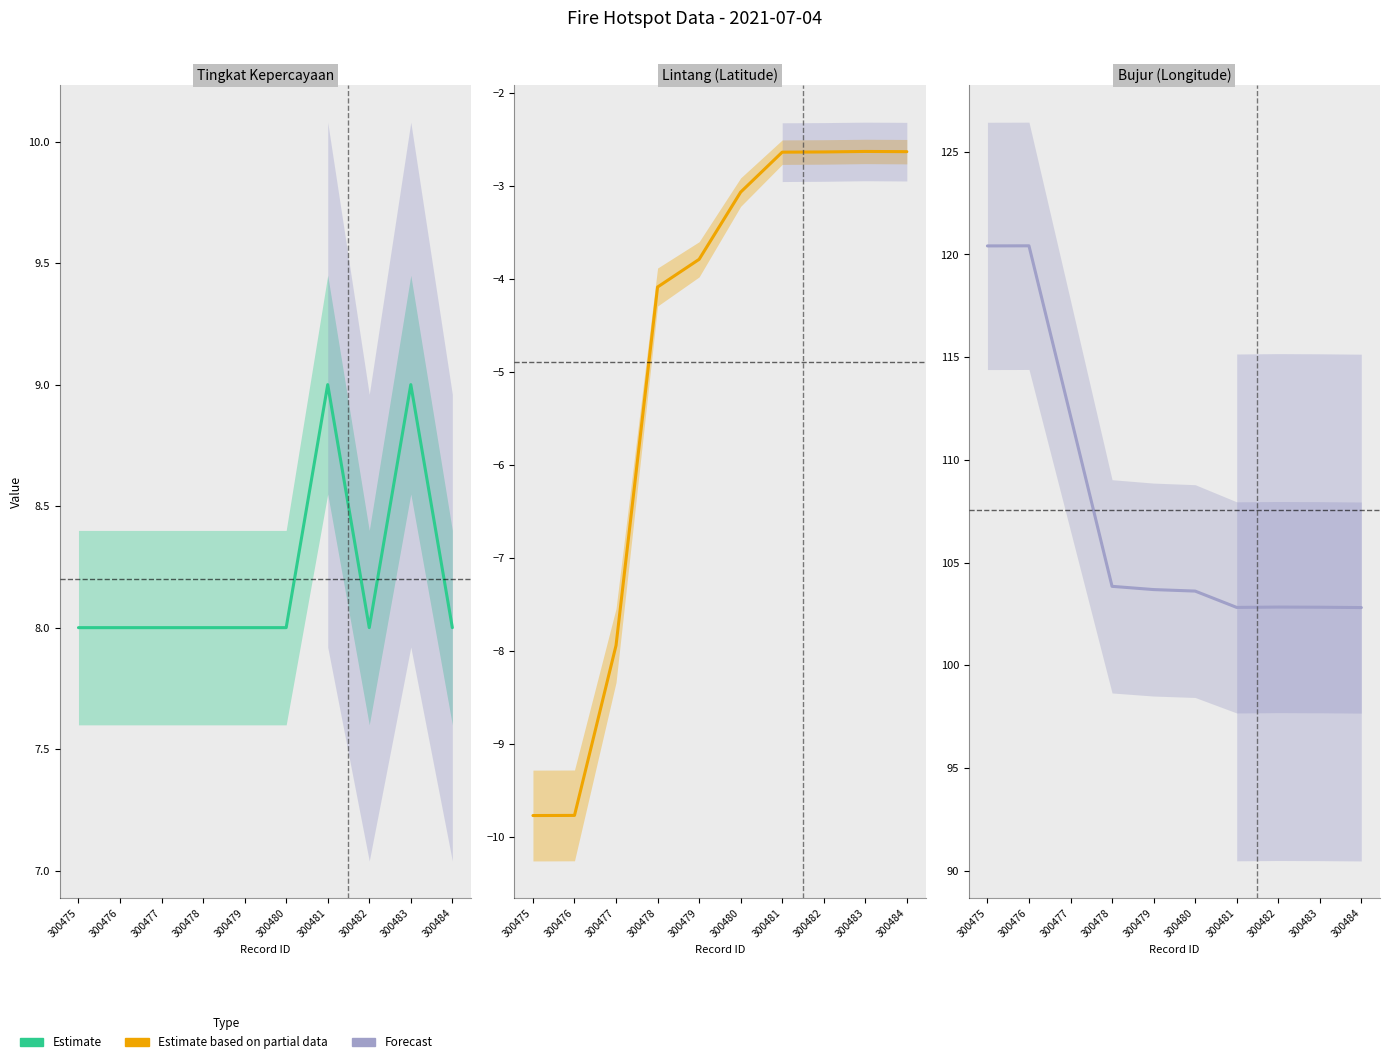

At which category does the chart reach its peak across all series?

300476